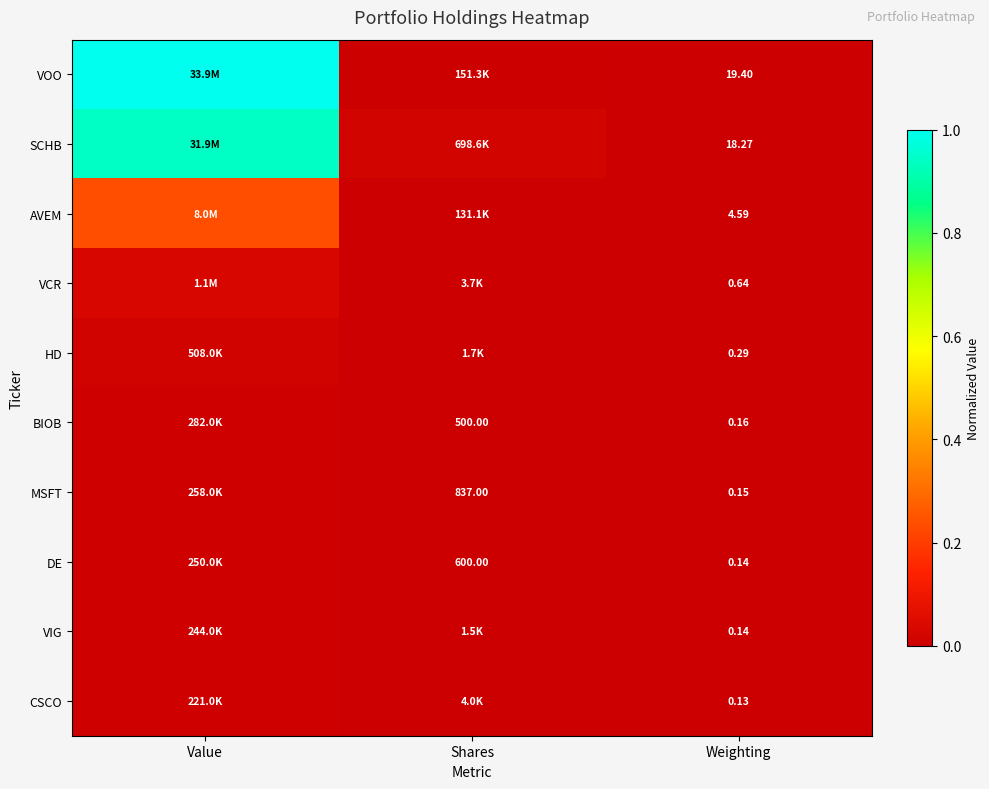

Is the value of DE at Shares greater than the value of AVEM at Weighting?

Yes